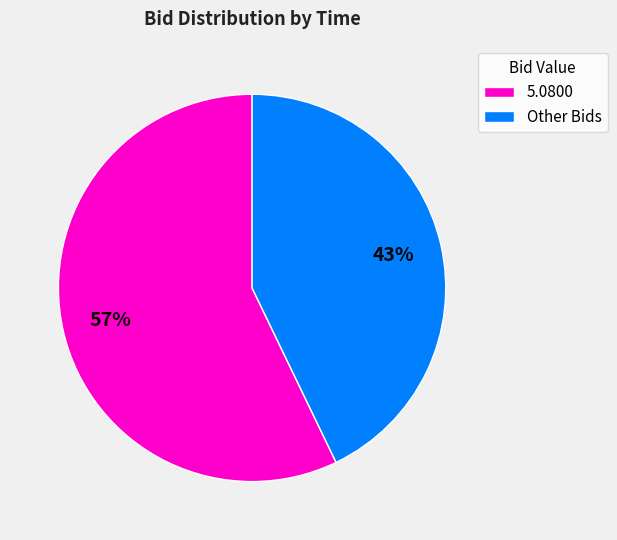

The Other Bids slice represents 29% of the pie. True or false?

False